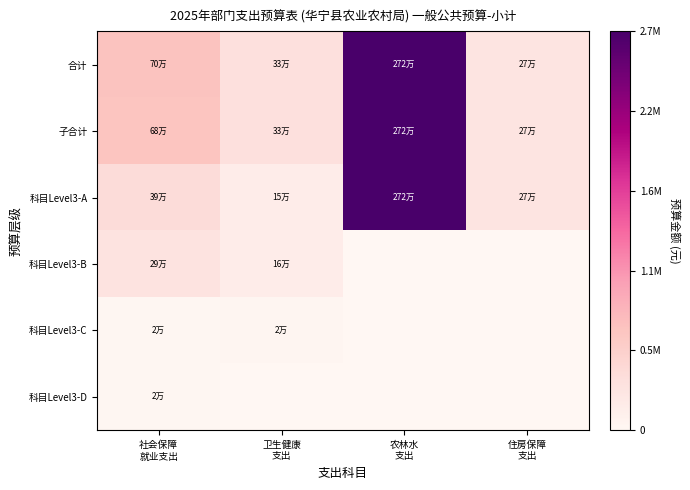

Which series has the largest total across all categories?

合计